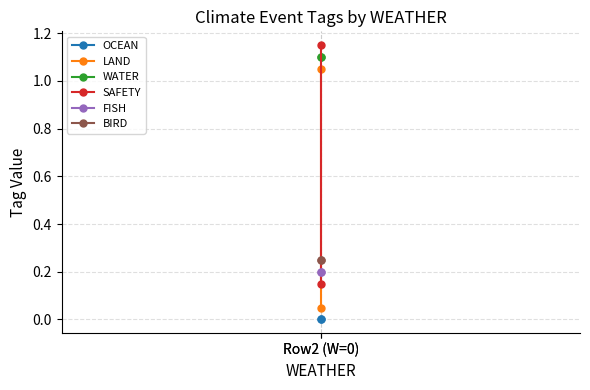

Reading left to right, list all the values displayed in this chart.

OCEAN: 0.0	0.0
LAND: 1.1	0.1
WATER: 1.1	1.1
SAFETY: 1.1	0.2
FISH: 0.2	0.2
BIRD: 0.2	0.2